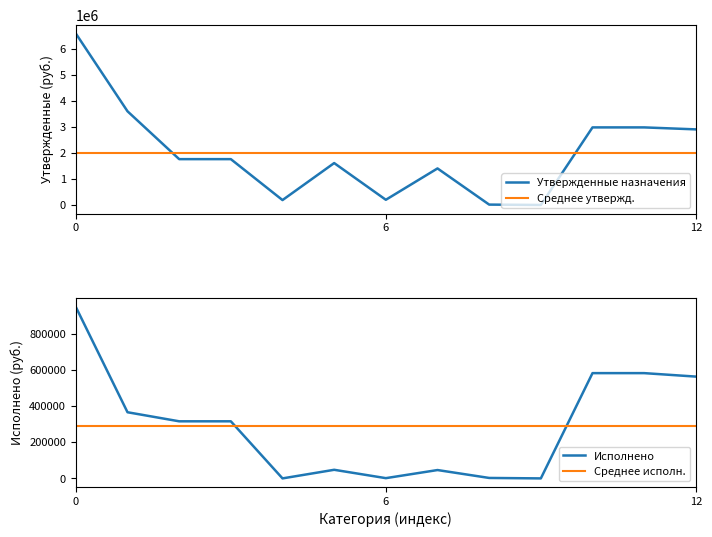

How many lines are shown in the chart?

4